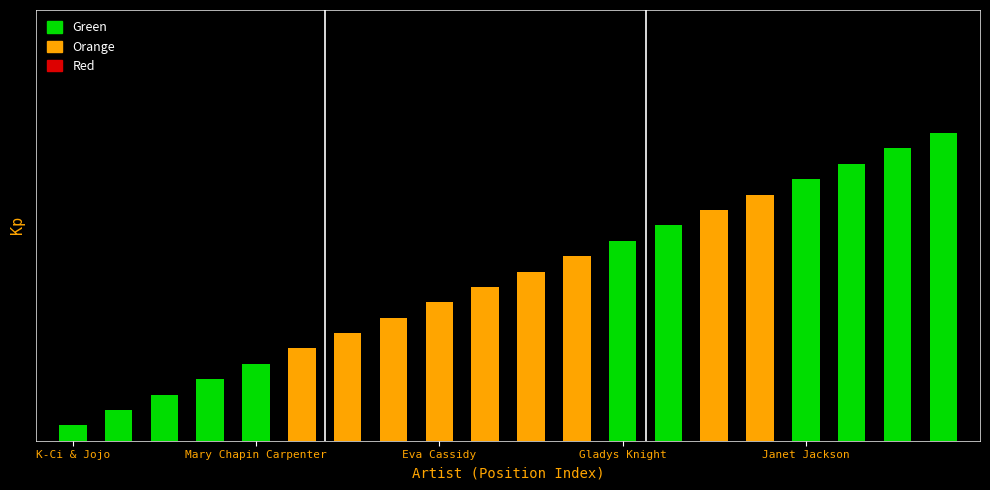

The value at 11 is 12. True or false?

True